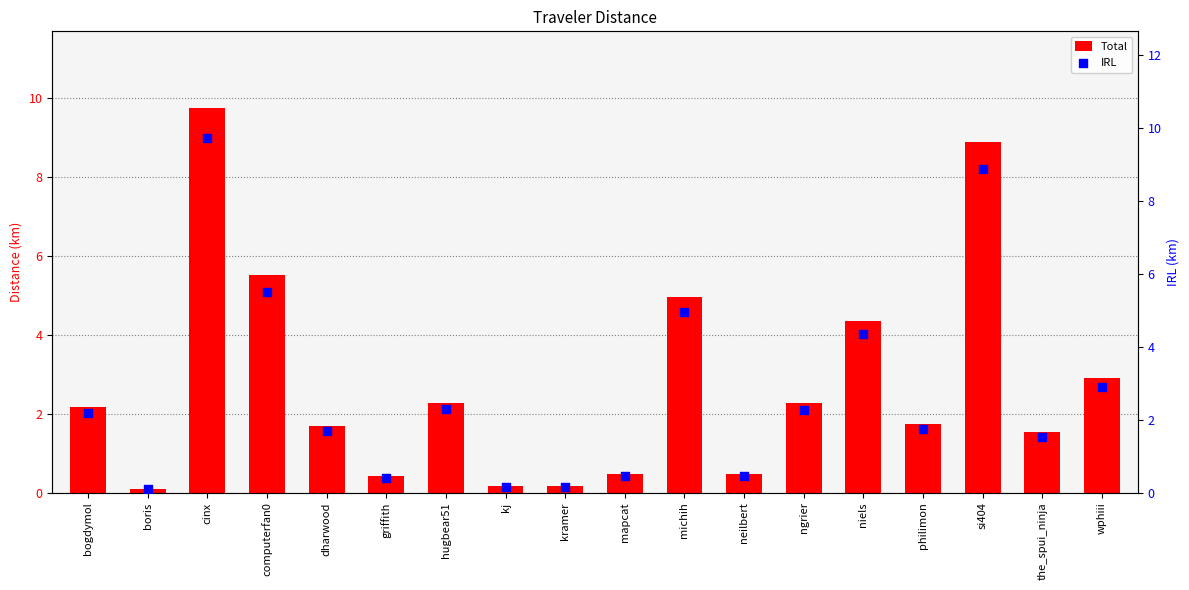

What are all the series names shown in the legend?

Total, IRL